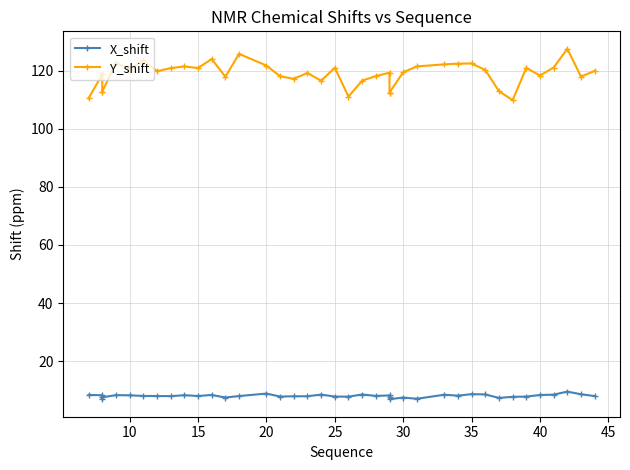

Is the value of X_shift at 17 greater than the value of Y_shift at 23?

No